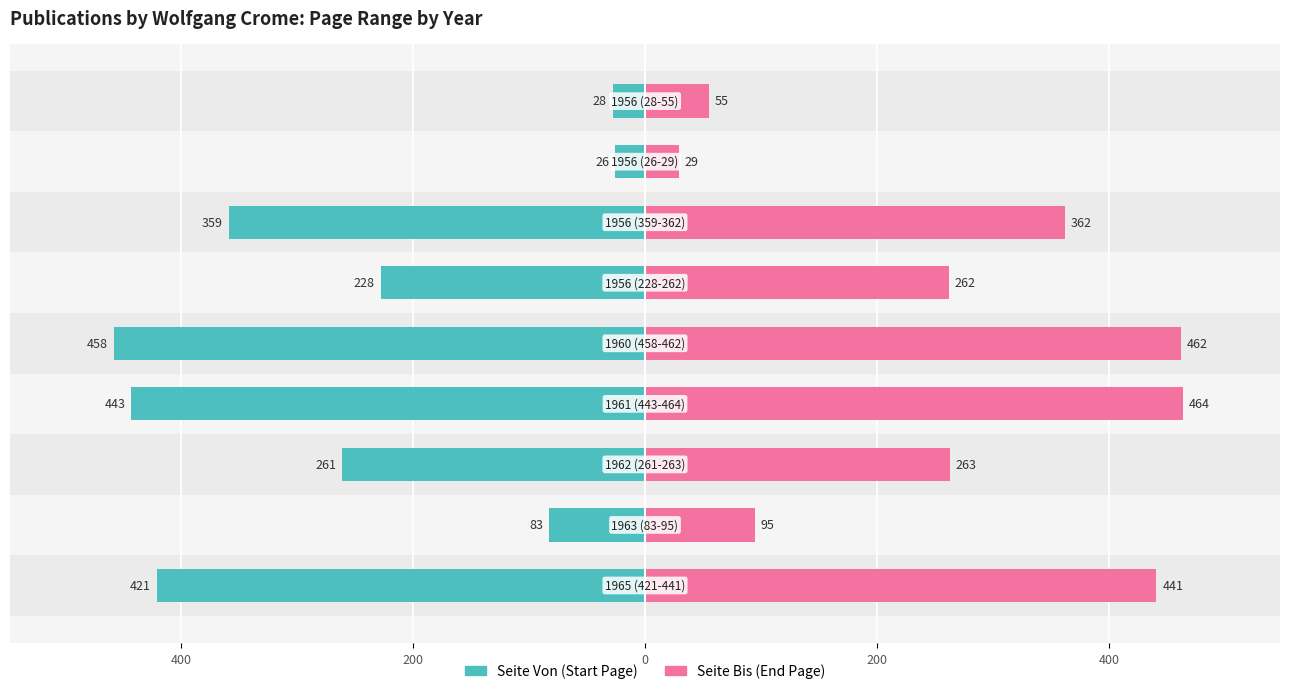

What is the difference between the second highest and second lowest values in the Seite Von series?

415